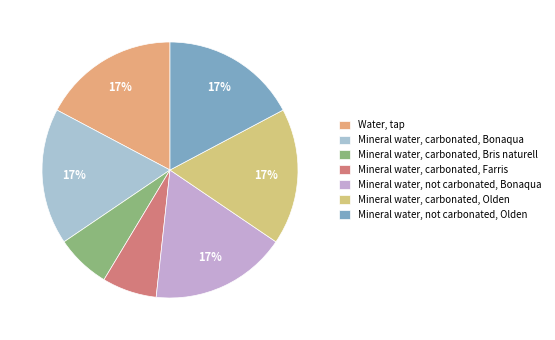

How much of the chart is everything except Mineral water, not carbonated, Olden?

82.8%